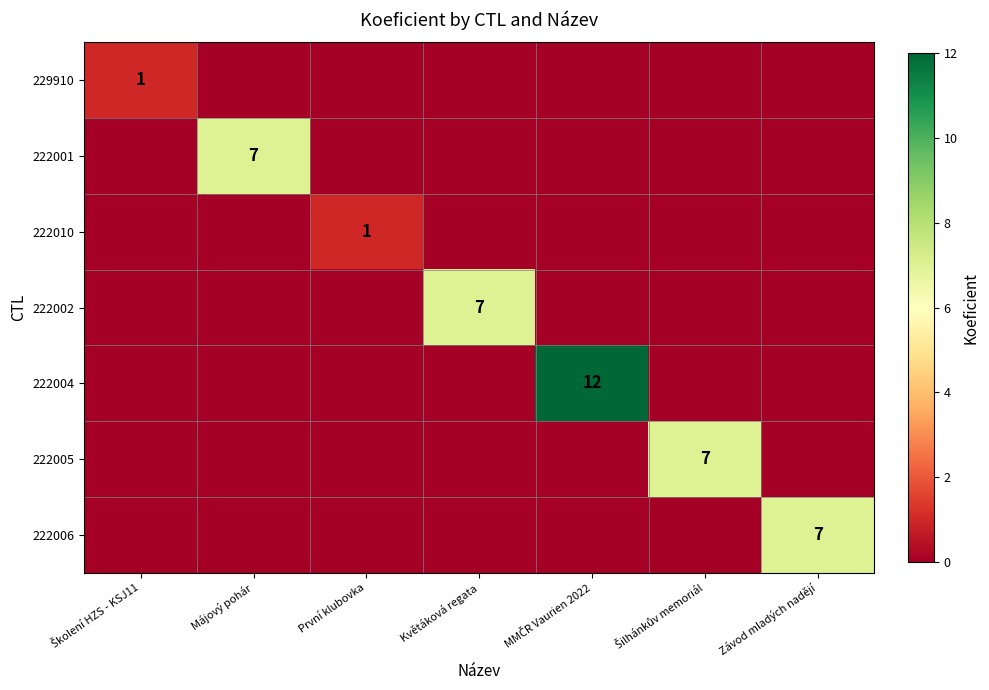

Rank the series at Májový pohár from lowest to highest value.

229910, 222010, 222002, 222004, 222005, 222006, 222001